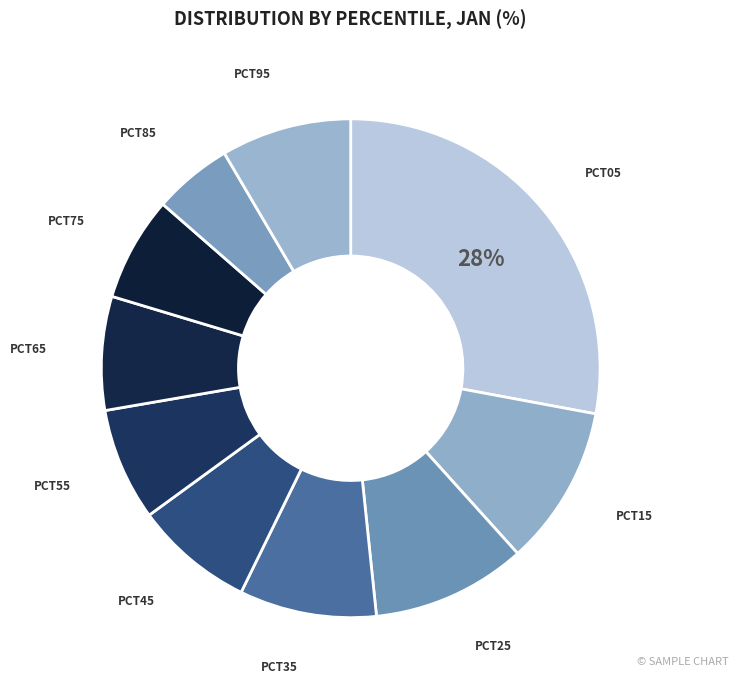

How many slices are in this pie chart?

10